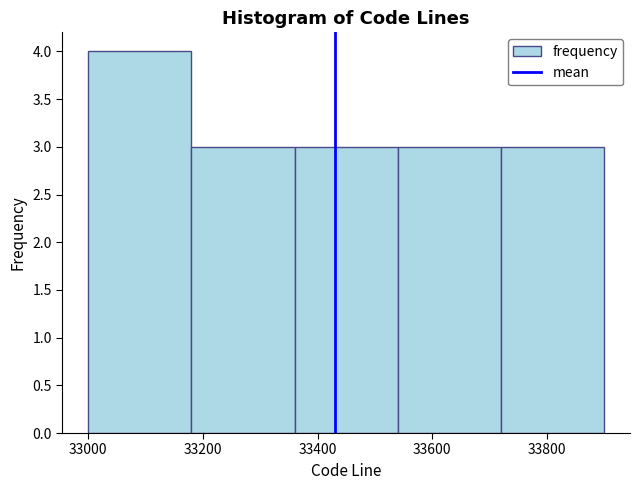

Reading left to right, transcribe this chart: for each bar, give the range it covers on the x-axis and its height. The values are not printed on the chart, so give them approximately, as read against the axis.

33000 to 33180: 4
33180 to 33360: 3
33360 to 33540: 3
33540 to 33720: 3
33720 to 33900: 3